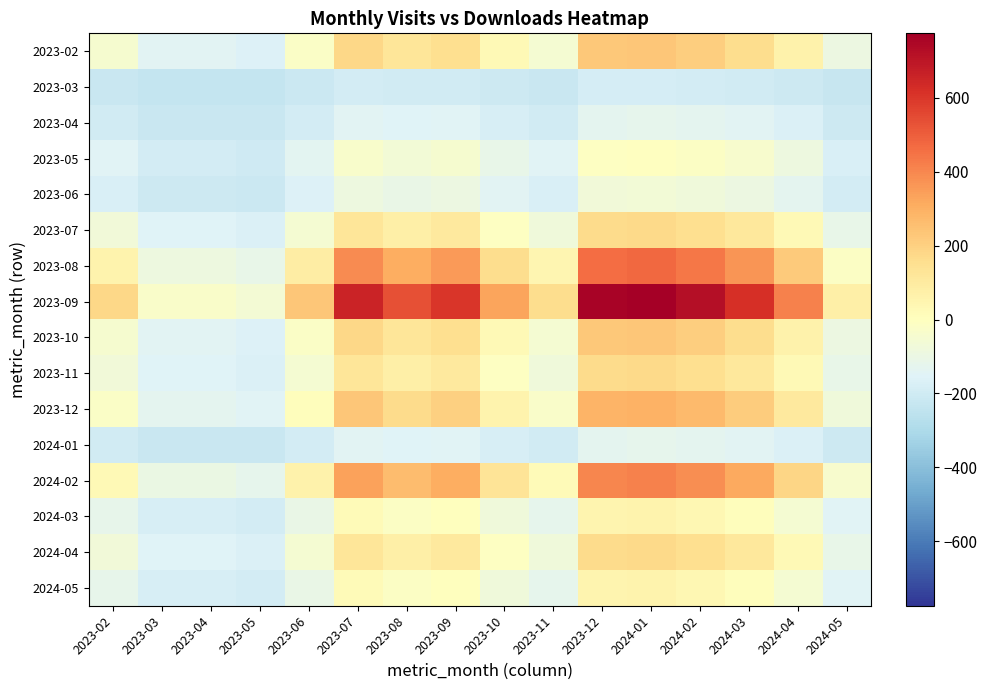

Which category has the lowest value across all series?

2023-05